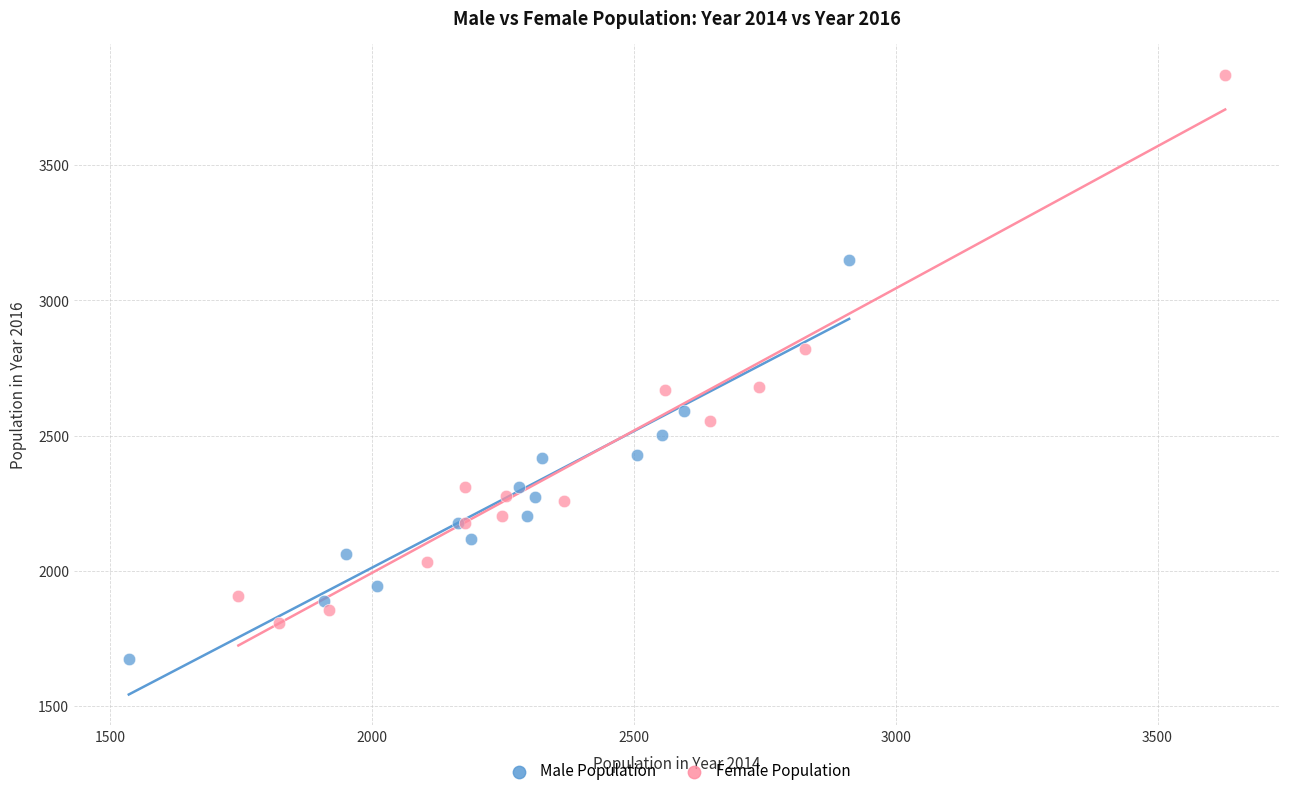

What are all the series names shown in the legend?

Male Population, Female Population